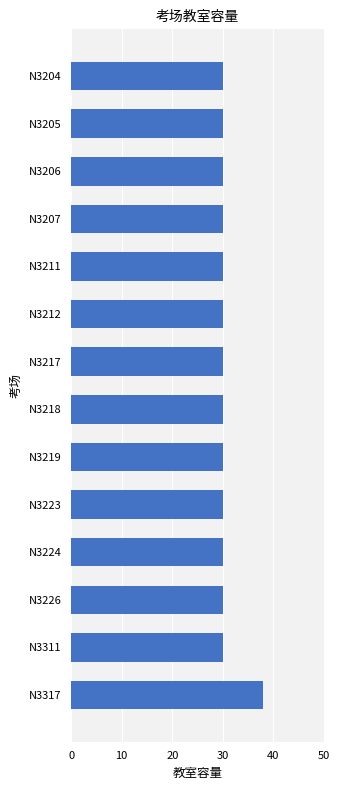

What is the maximum value shown in the chart?

38